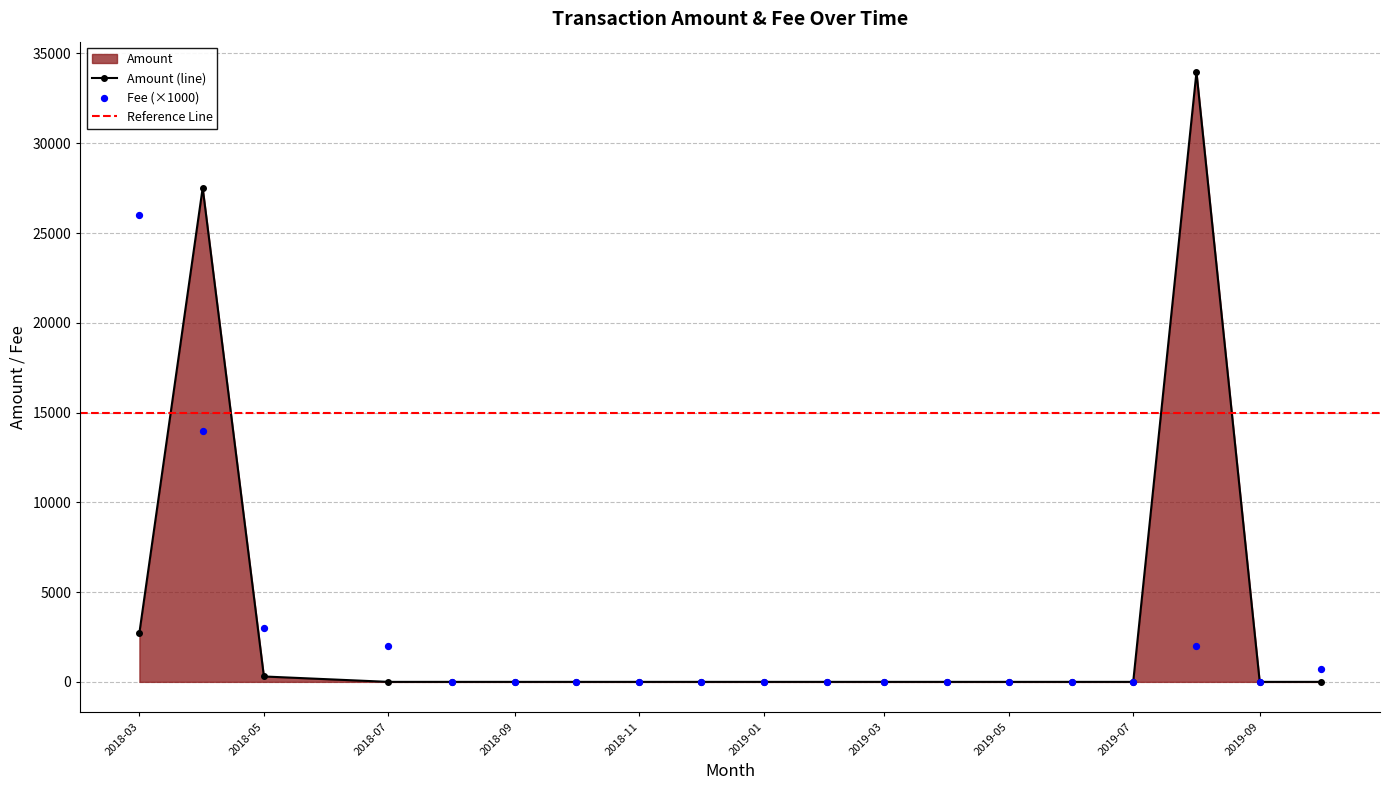

Which series reaches the minimum Y coordinate?

Amount